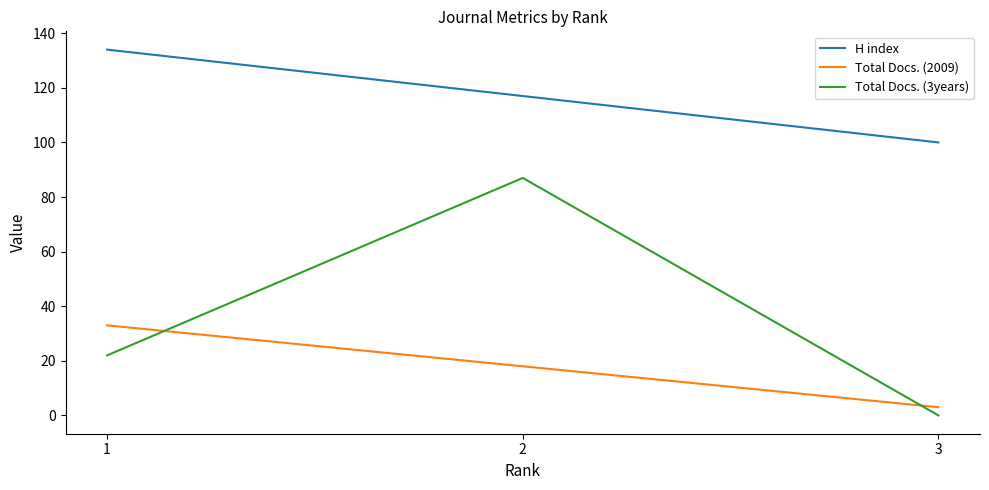

Reading left to right, what are all the values shown in this chart?

H index: 1=134	2=117	3=100
Total Docs. (2009): 1=33	2=18	3=3
Total Docs. (3years): 1=22	2=87	3=0